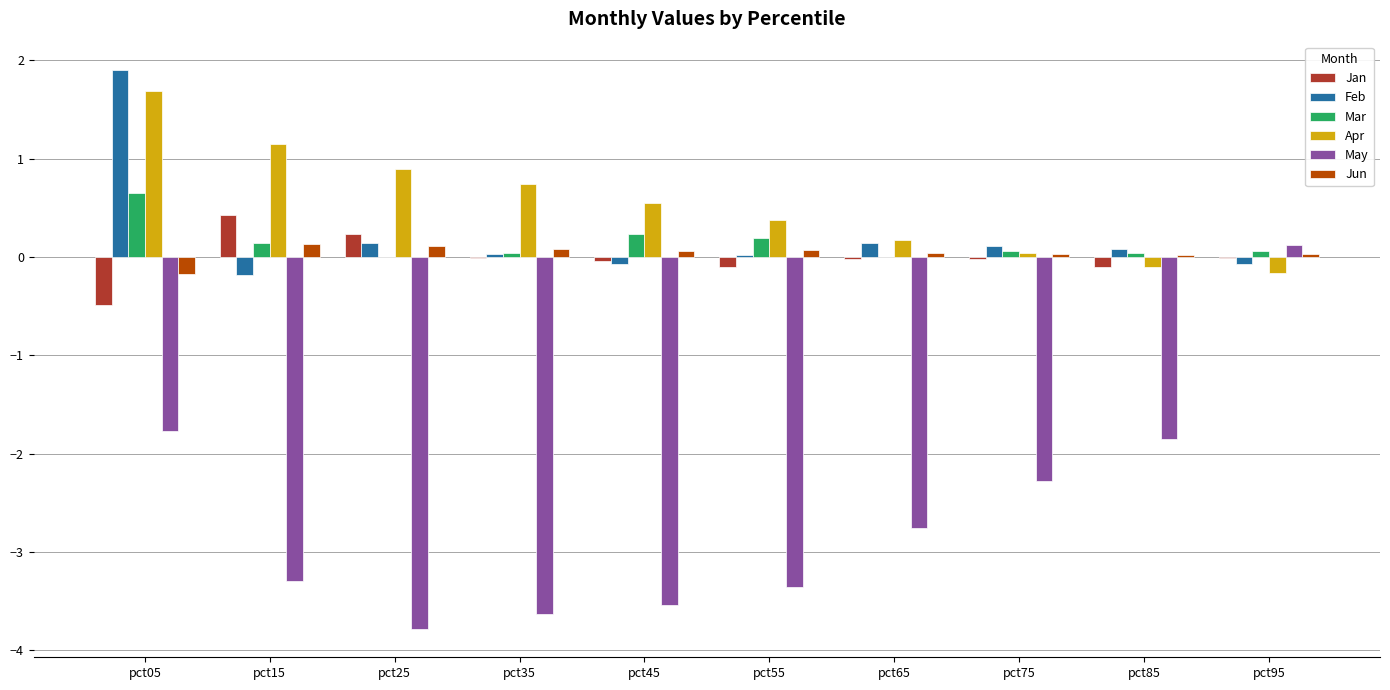

The value of Feb at pct55 is 0.0. True or false?

True